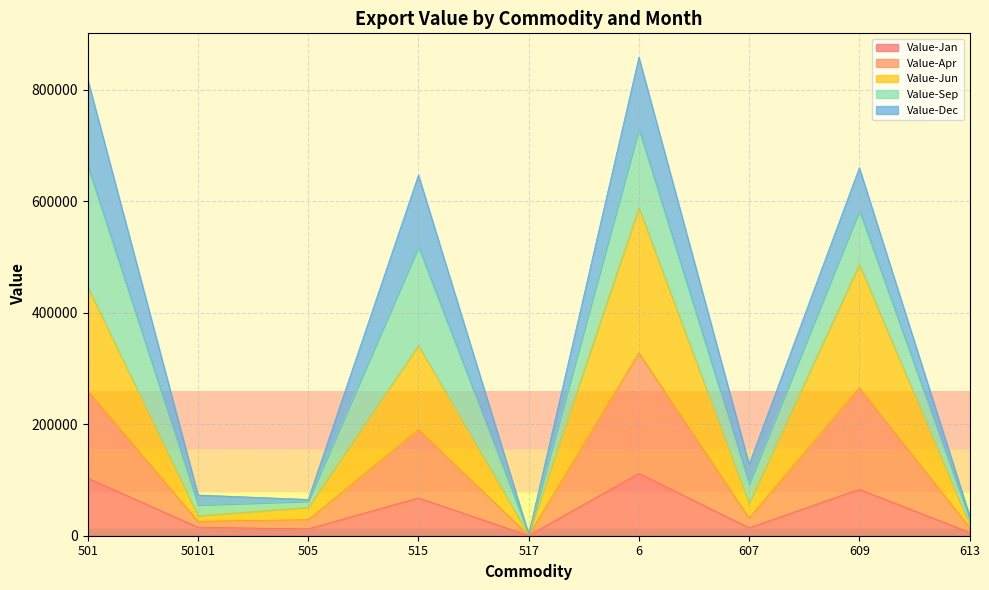

Does the chart display data point markers on the line(s)?

No